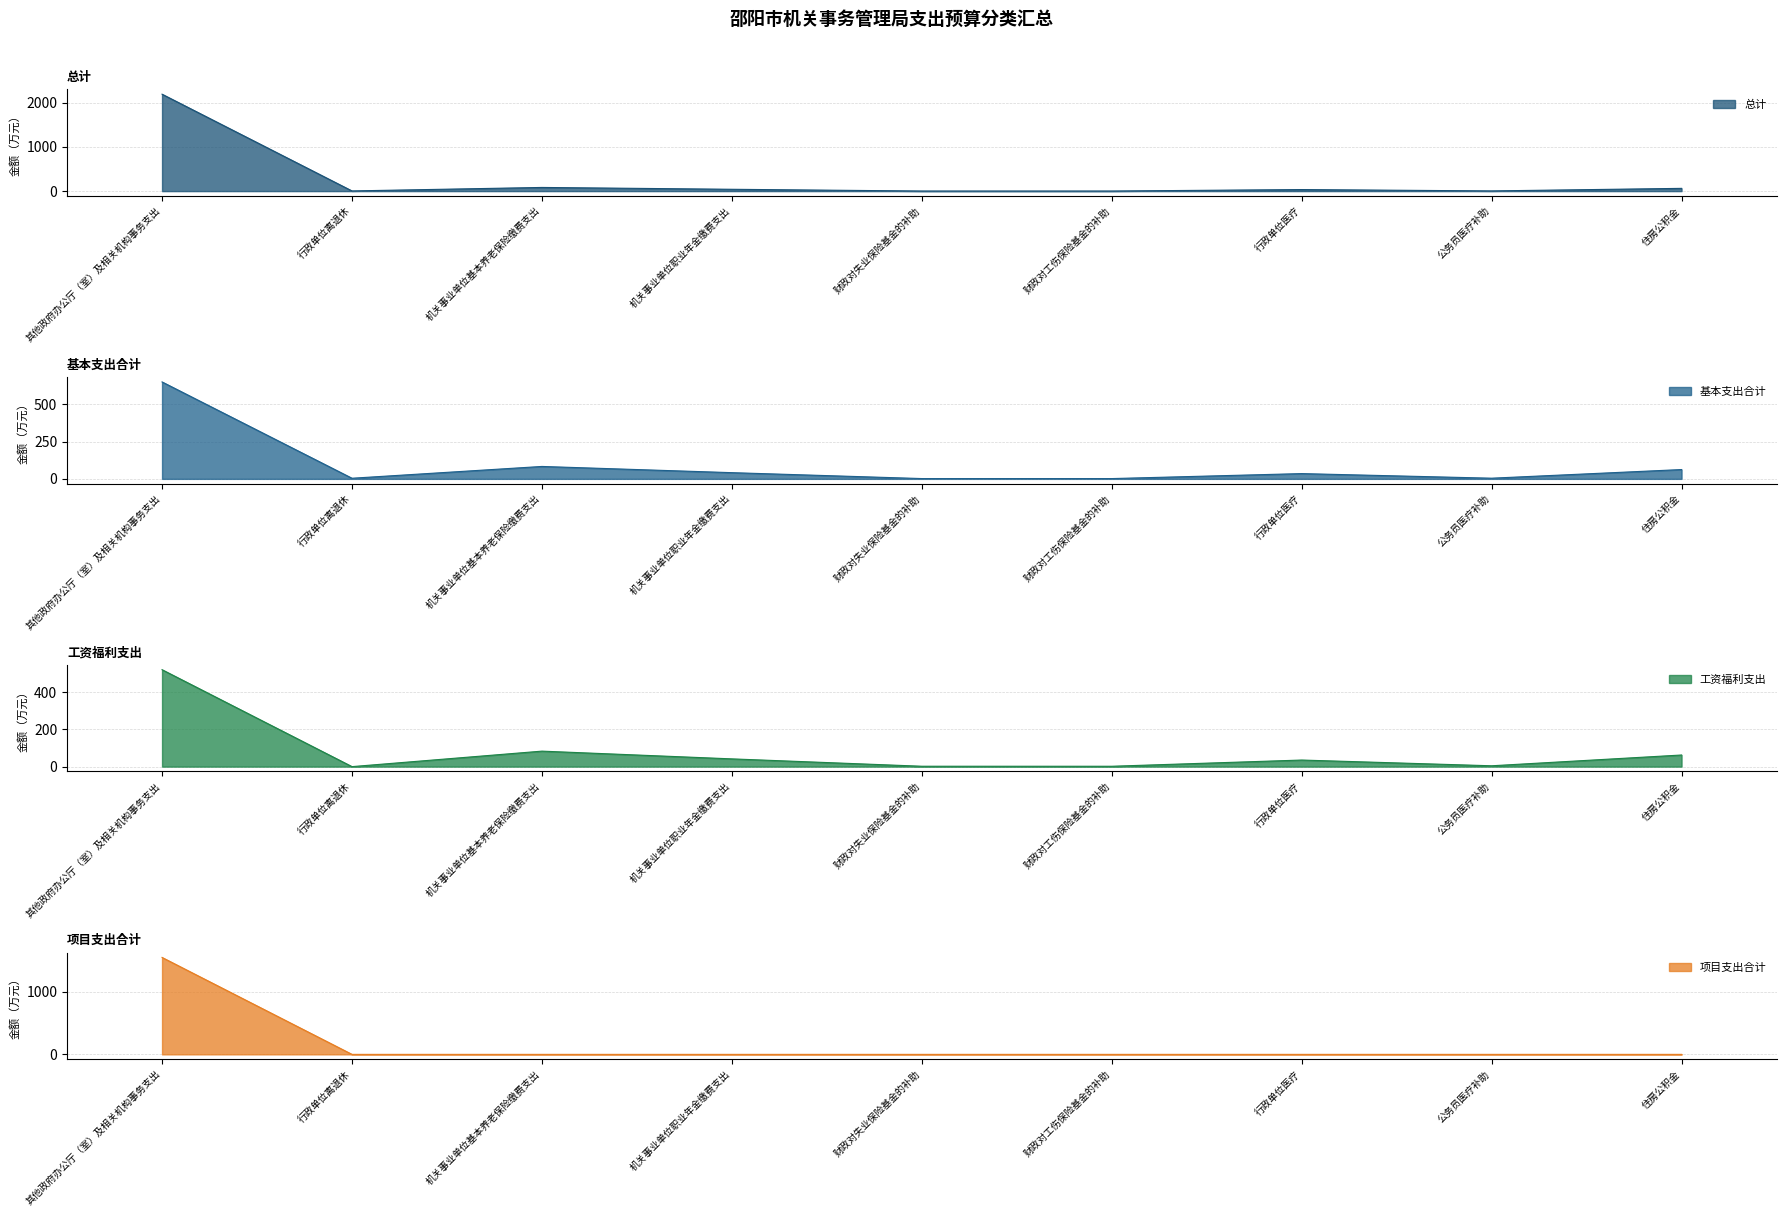

Reading left to right, list all the values displayed in this chart.

总计: 其他政府办公厅（室）及相关机构事务支出=2194.3	行政单位离退休=4.2	机关事业单位基本养老保险缴费支出=83.2	机关事业单位职业年金缴费支出=41.6	财政对失业保险基金的补助=2.1	财政对工伤保险基金的补助=1.9	行政单位医疗=35.3	公务员医疗补助=4.5	住房公积金=62.4
基本支出合计: 其他政府办公厅（室）及相关机构事务支出=649.3	行政单位离退休=4.2	机关事业单位基本养老保险缴费支出=83.2	机关事业单位职业年金缴费支出=41.6	财政对失业保险基金的补助=2.1	财政对工伤保险基金的补助=1.9	行政单位医疗=35.3	公务员医疗补助=4.5	住房公积金=62.4
工资福利支出: 其他政府办公厅（室）及相关机构事务支出=520.7	行政单位离退休=0.0	机关事业单位基本养老保险缴费支出=83.2	机关事业单位职业年金缴费支出=41.6	财政对失业保险基金的补助=2.1	财政对工伤保险基金的补助=1.9	行政单位医疗=35.3	公务员医疗补助=4.5	住房公积金=62.4
项目支出合计: 其他政府办公厅（室）及相关机构事务支出=1545.0	行政单位离退休=0.0	机关事业单位基本养老保险缴费支出=0.0	机关事业单位职业年金缴费支出=0.0	财政对失业保险基金的补助=0.0	财政对工伤保险基金的补助=0.0	行政单位医疗=0.0	公务员医疗补助=0.0	住房公积金=0.0